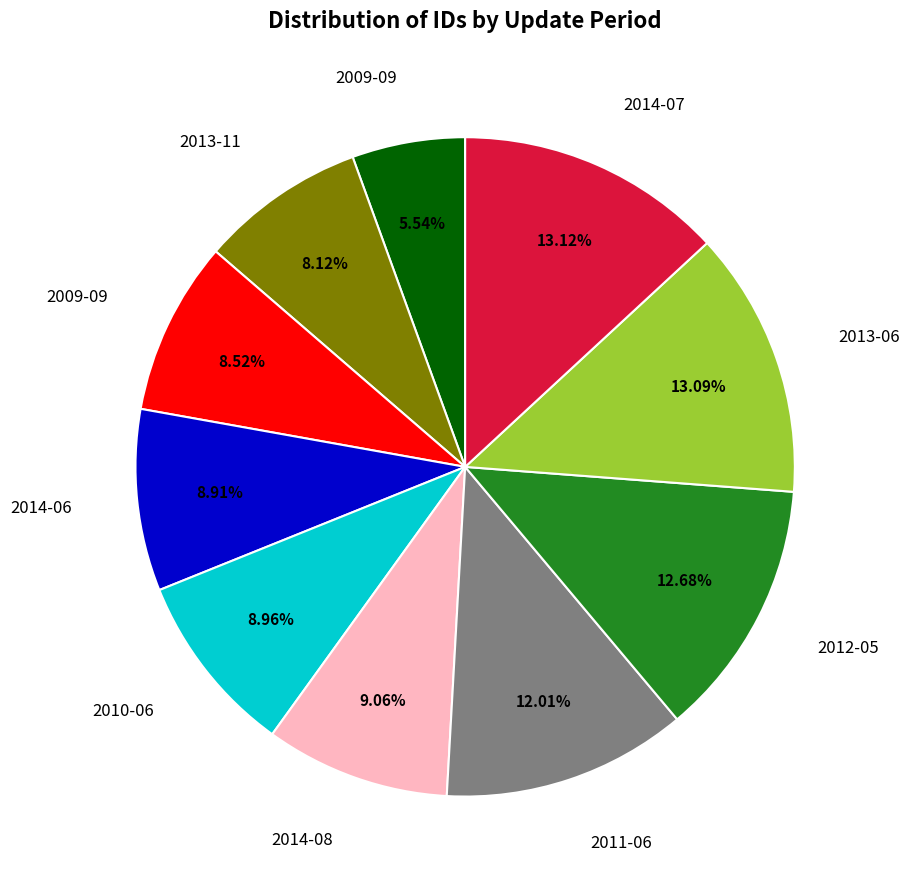

Does any single category account for the majority?

No